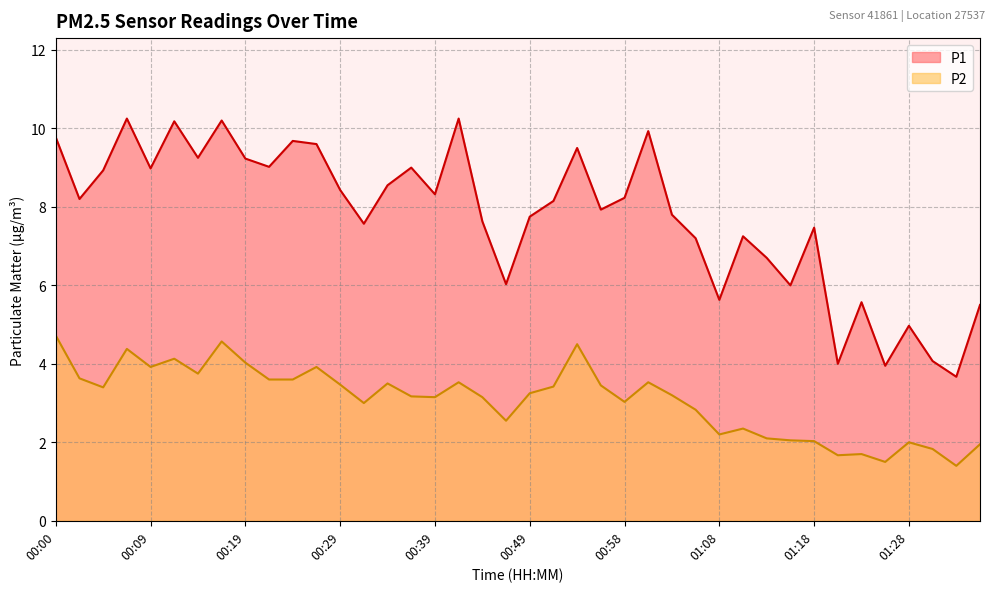

True or false: P1 has more than 2 points higher than both neighbors.

True